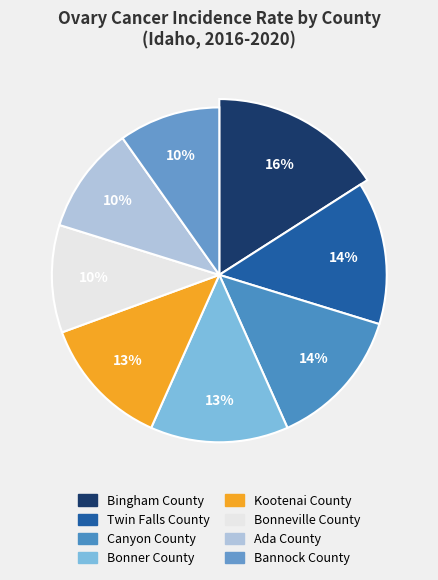

What is the change in value from Bonner County to Bonneville County?

-2.5